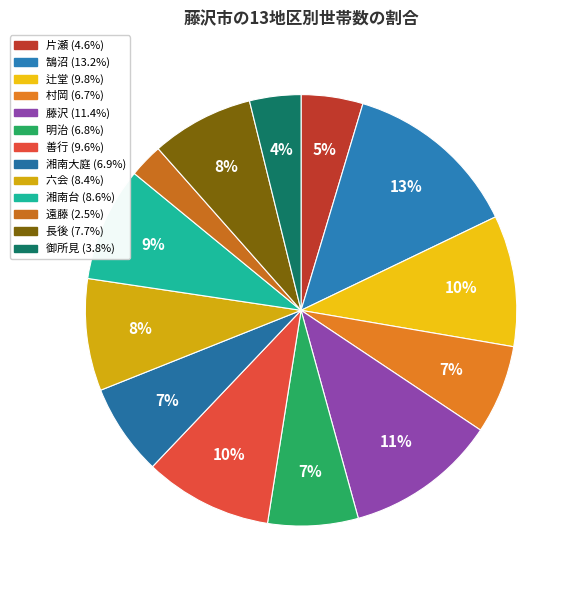

Is it true that 善行 is 10% of the pie?

True